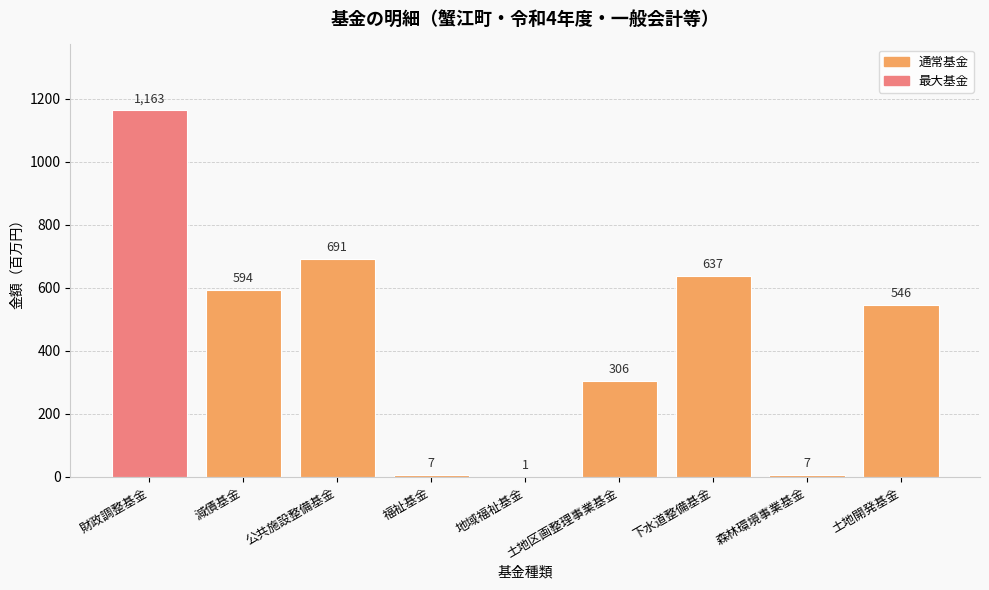

Where does the data first go above 546?

財政調整基金